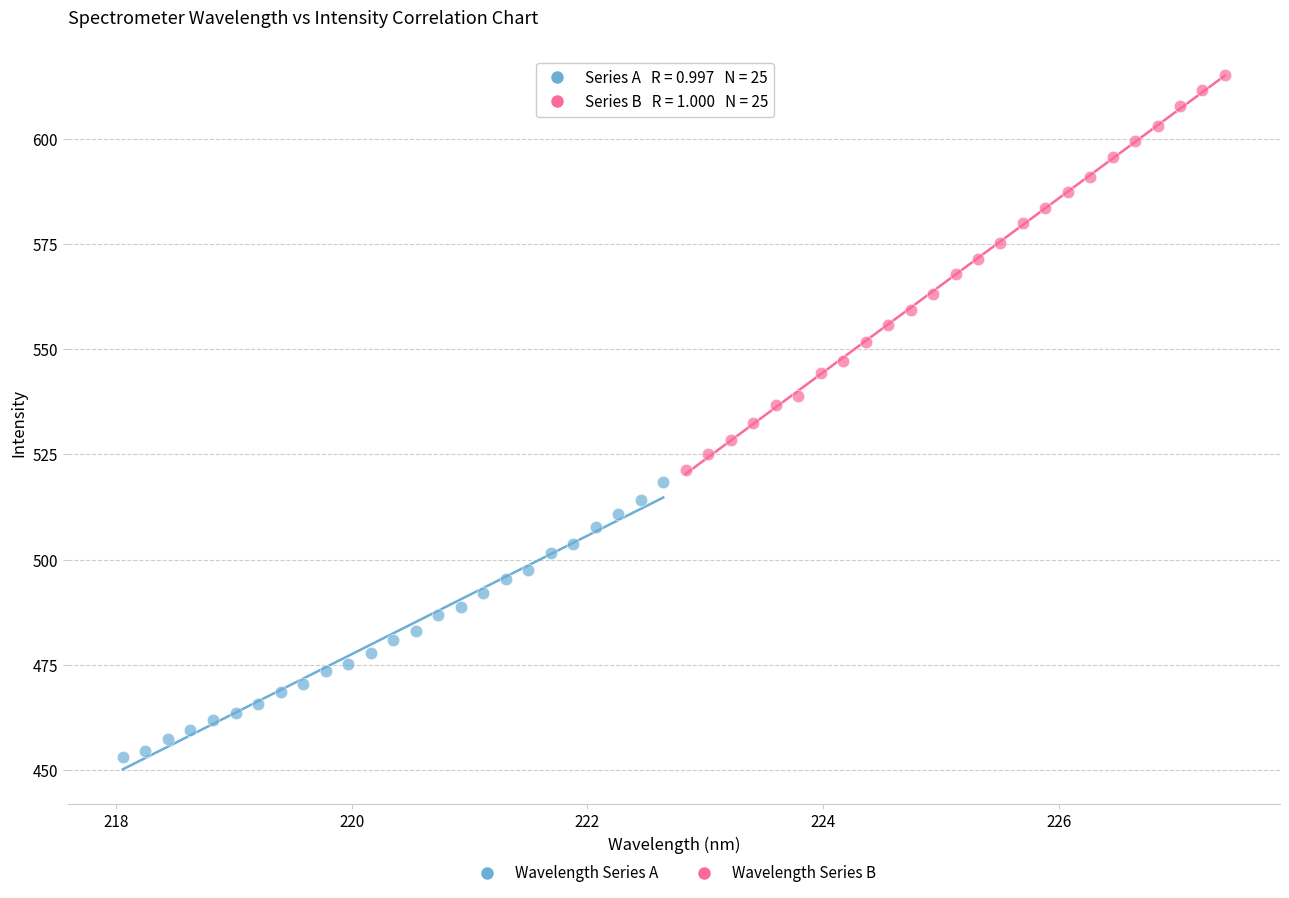

Which series contains the lowest Y value?

Wavelength Series A